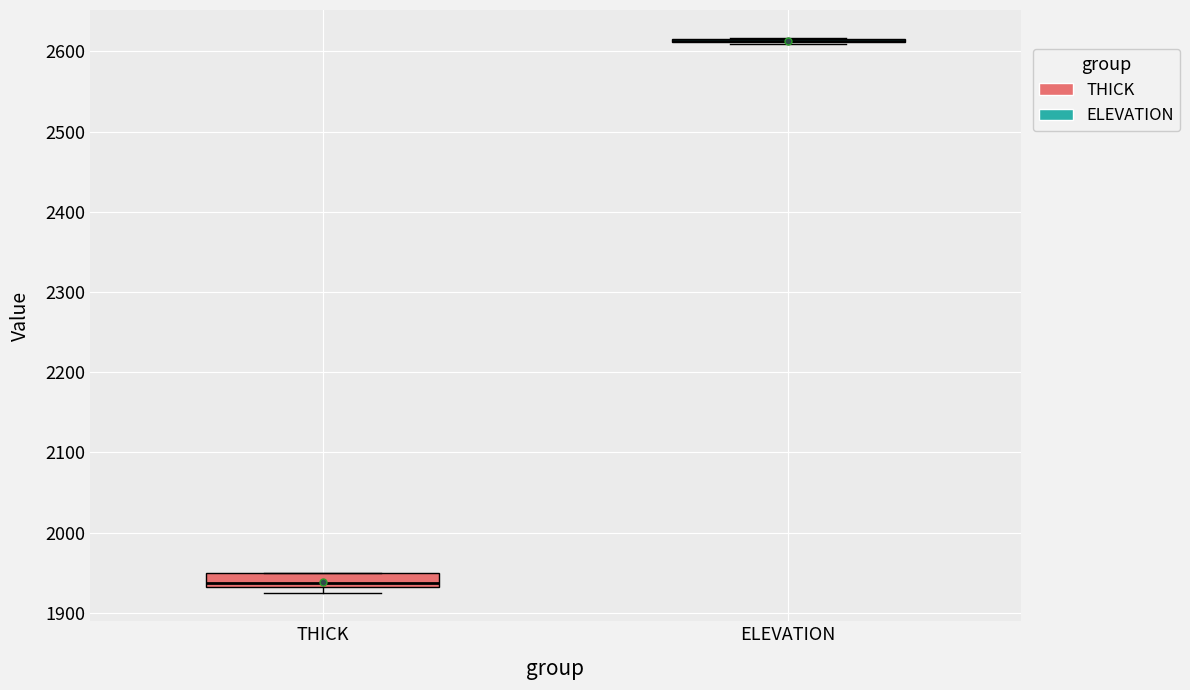

Reading left to right, transcribe this box plot: for each box, give where its median line is, the range the box spans, and where its two whiskers end, as read against the y-axis. The values are not printed on the chart, so give them approximately, as read against the axis.

THICK: median 1940, box 1930 to 1950, whiskers 1920 to 1950
ELEVATION: box collapsed to a line at 2610, whiskers 2610 to 2620